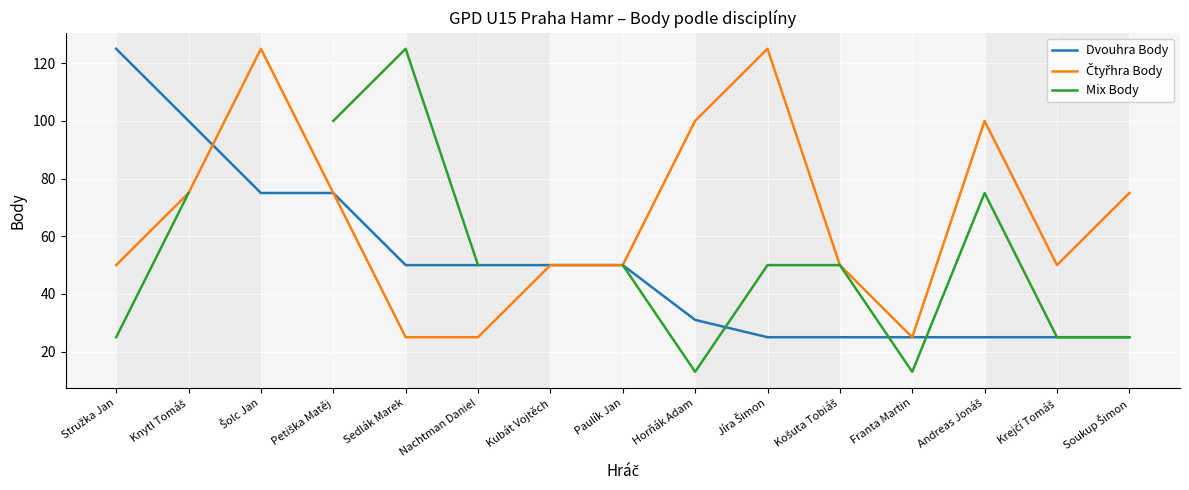

What is the minimum value shown in the chart?

13.0